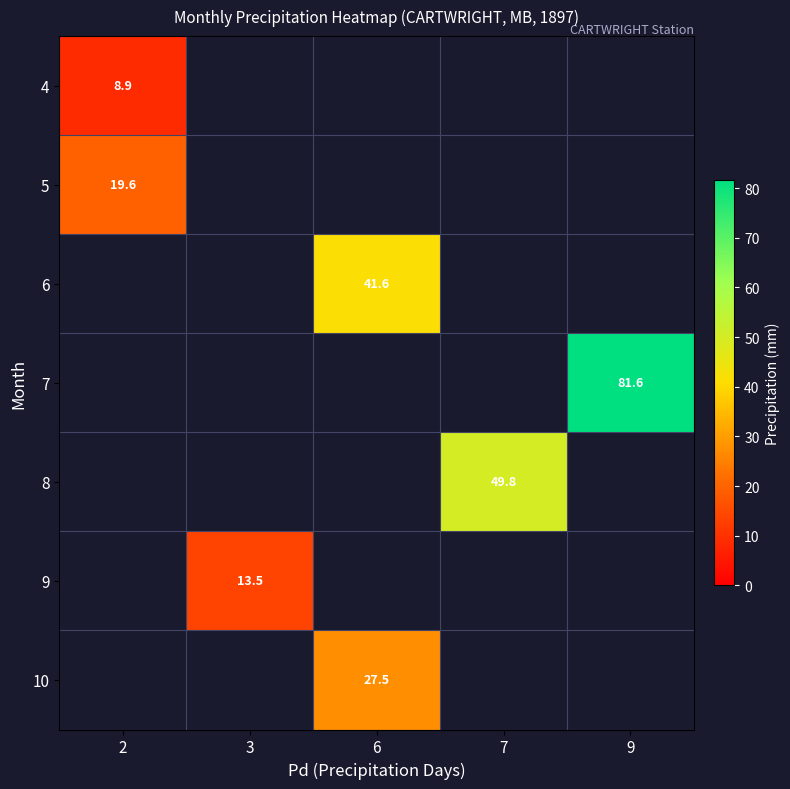

The 7 series shows 81.6 at 9. True or false?

True